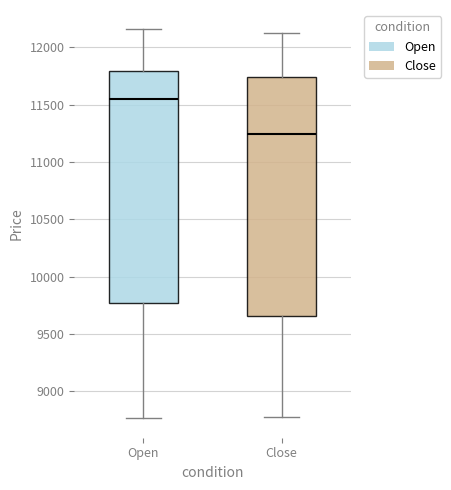

Which box is the tallest, from its lower edge to its upper edge?

Close